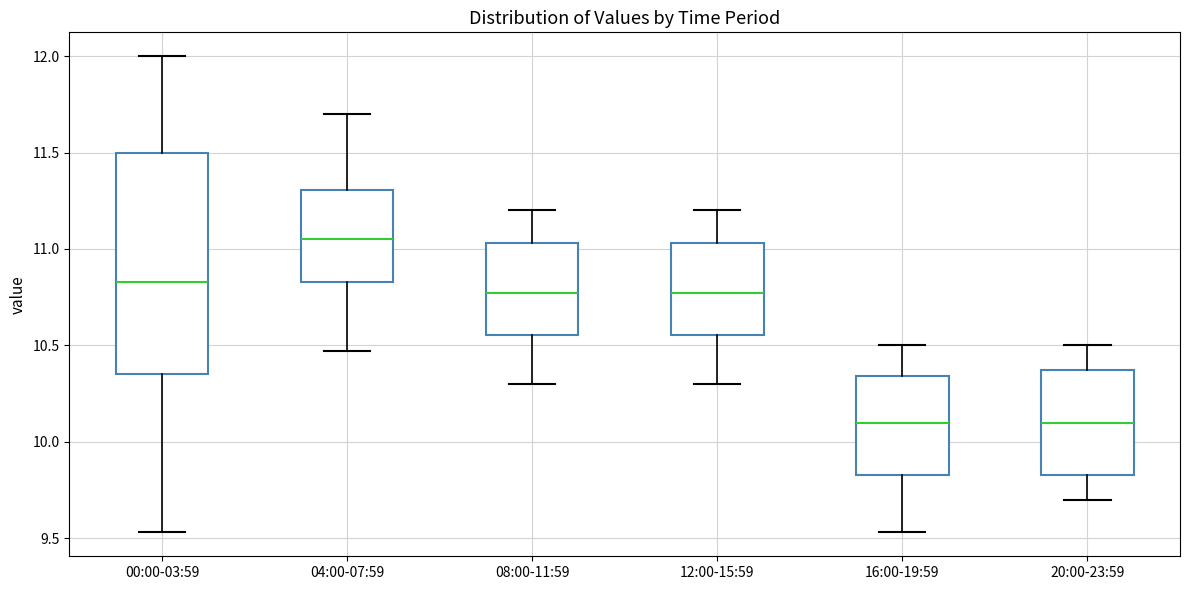

Reading left to right, transcribe this box plot: for each box, give where its median line is, the range the box spans, and where its two whiskers end, as read against the y-axis. The values are not printed on the chart, so give them approximately, as read against the axis.

00:00-03:59: median 10.85, box 10.35 to 11.50, whiskers 9.55 to 12.00
04:00-07:59: median 11.05, box 10.85 to 11.30, whiskers 10.45 to 11.70
08:00-11:59: median 10.75, box 10.55 to 11.05, whiskers 10.30 to 11.20
12:00-15:59: median 10.75, box 10.55 to 11.05, whiskers 10.30 to 11.20
16:00-19:59: median 10.10, box 9.85 to 10.35, whiskers 9.55 to 10.50
20:00-23:59: median 10.10, box 9.85 to 10.35, whiskers 9.70 to 10.50